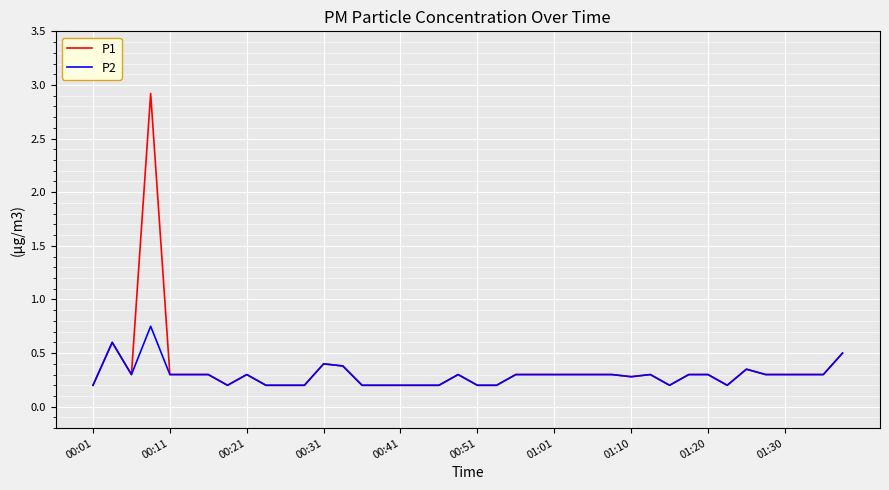

Which series has the largest range (max minus min)?

P1